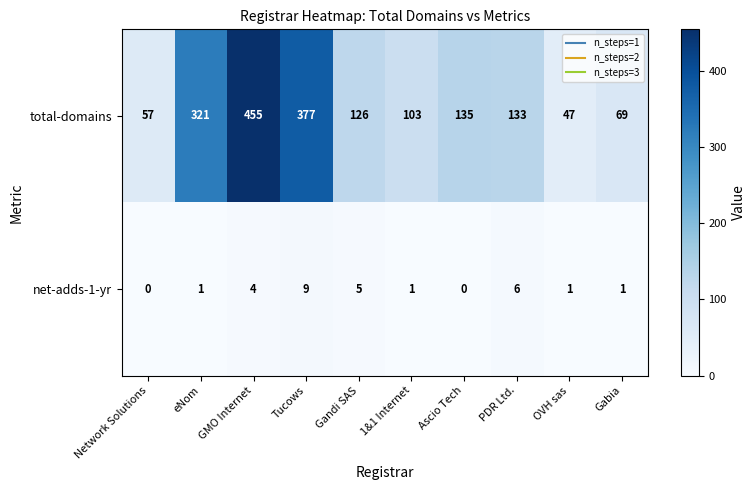

What is the sum of all net-adds-1-yr values?

28